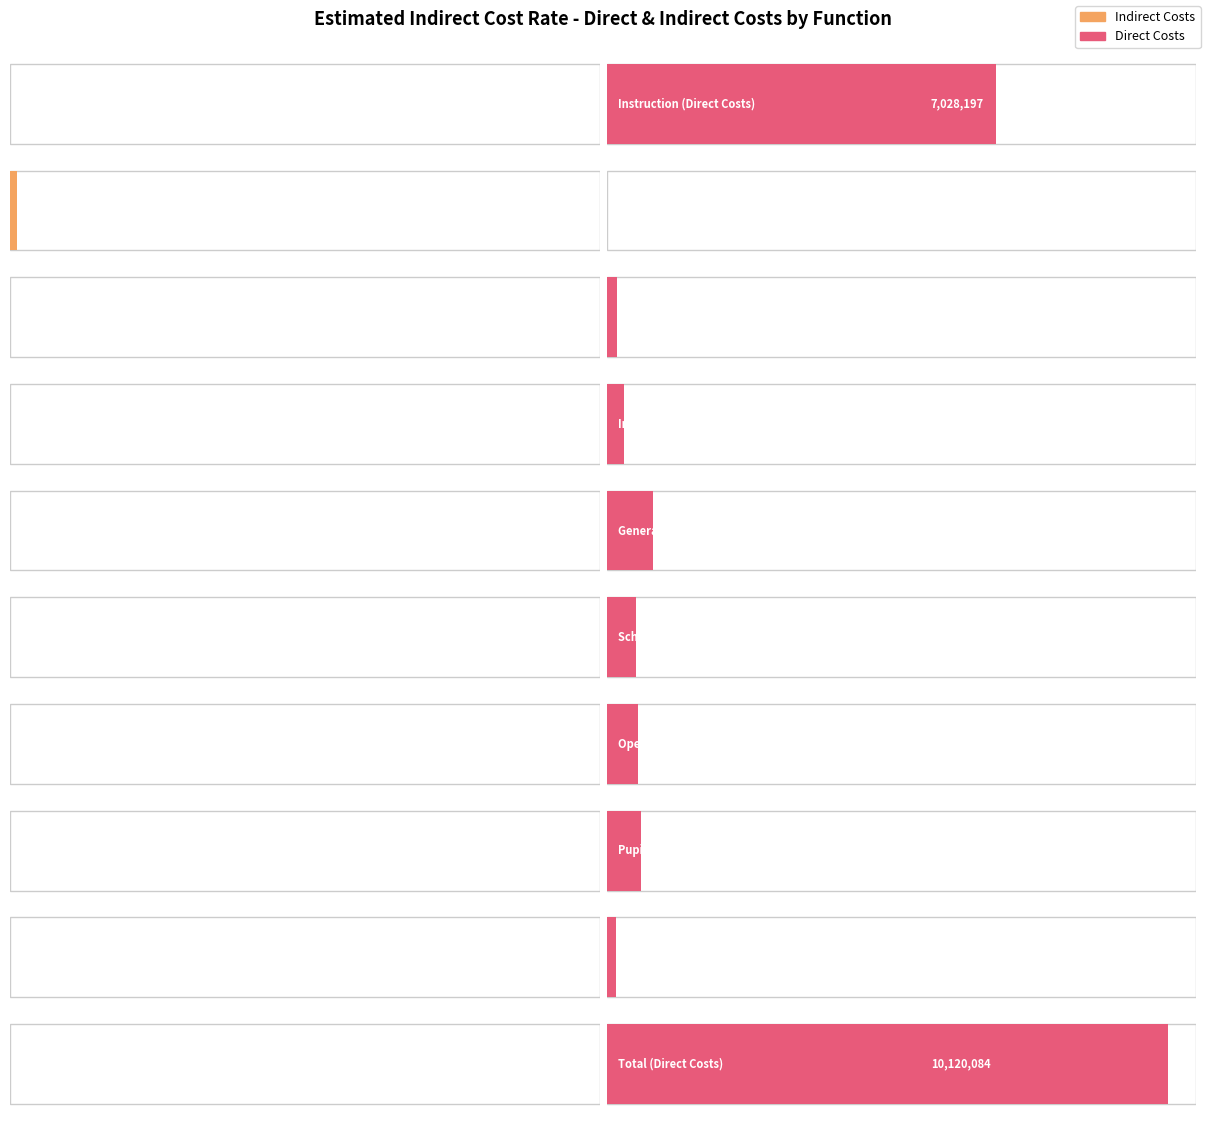

Reading left to right, extract all data points from this chart.

Indirect Costs: Instruction=0	Fiscal Services=119948	Pupil=0	Instructional Staff=0	General Admin.=0	School Admin=0	Oper. & Maint. Plant Services=0	Pupil Transportation=0	Food Services=0	Total=0
Direct Costs: Instruction=7028197	Fiscal Services=0	Pupil=184295	Instructional Staff=320533	General Admin.=838364	School Admin=529295	Oper. & Maint. Plant Services=566282	Pupil Transportation=615321	Food Services=163797	Total=10120084